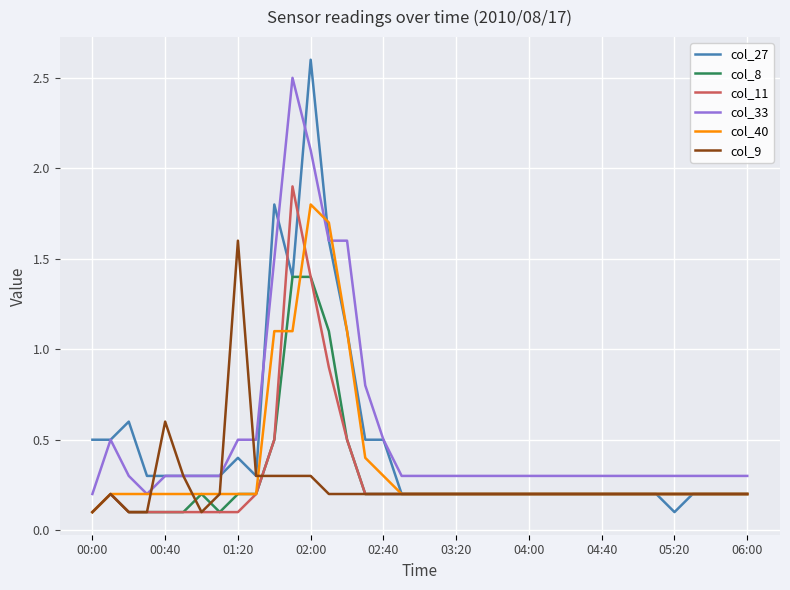

What are all the series names shown in the legend?

col_27, col_8, col_11, col_33, col_40, col_9